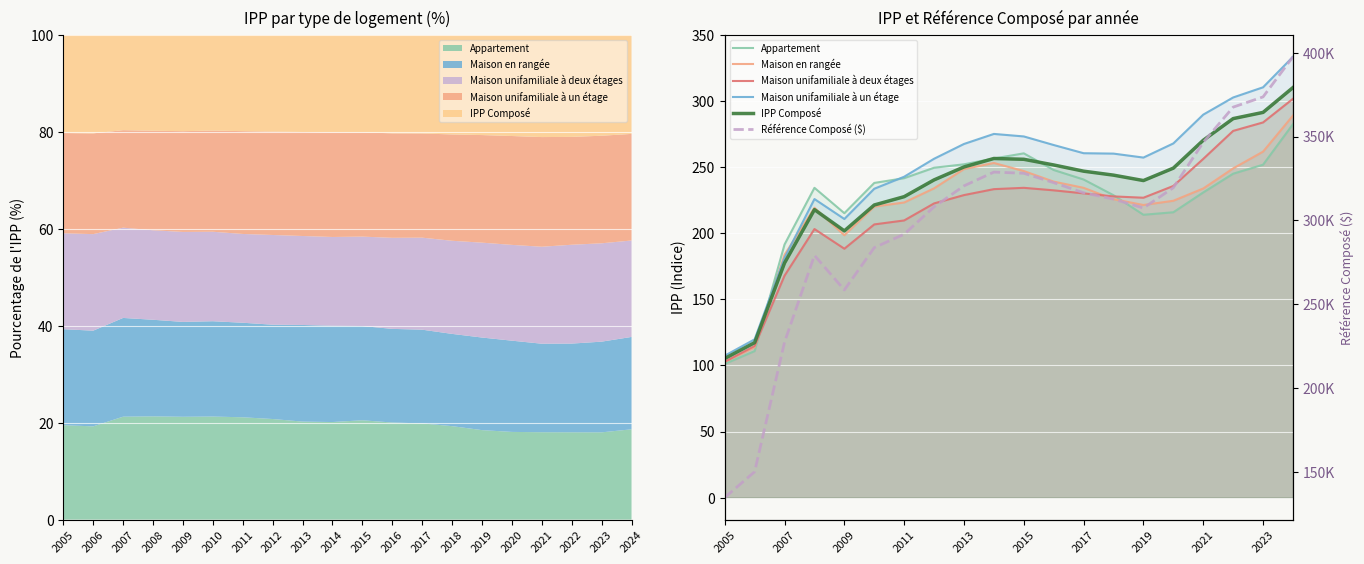

List the series in order of their peak value, lowest first.

Appartement, Maison en rangée, Maison unifamiliale à deux étages, IPP Composé, Maison unifamiliale à un étage, Référence Composé ($)